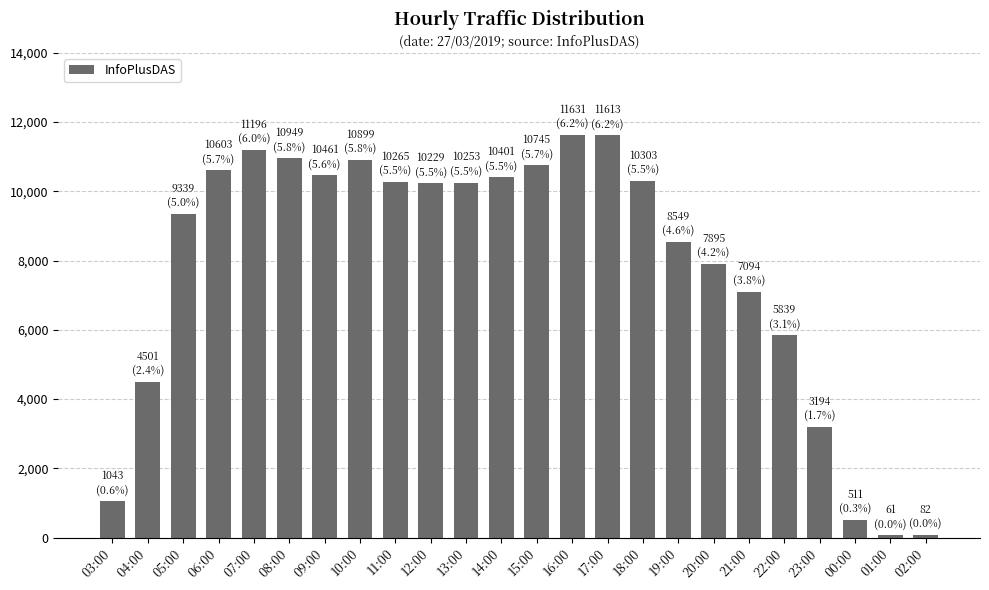

What is the difference between the second highest and second lowest values?

11531